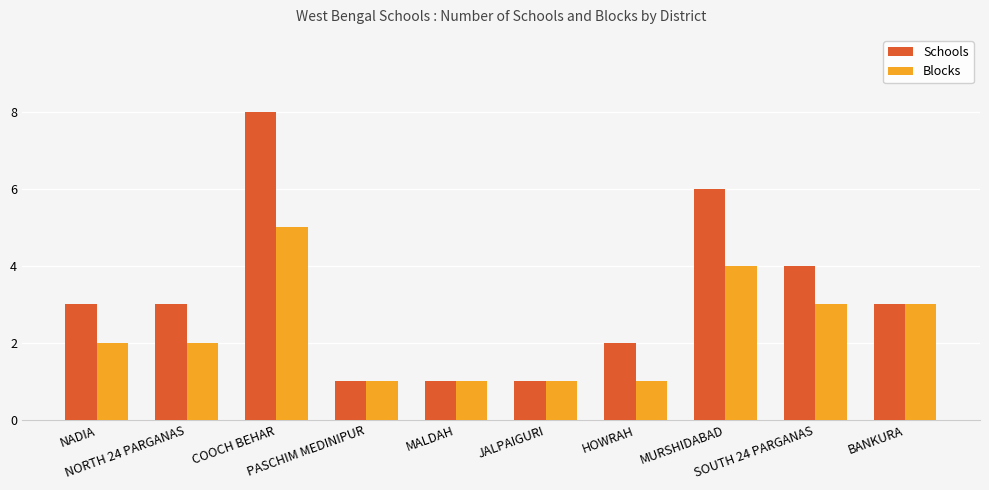

At which label does Blocks reach its peak?

COOCH BEHAR